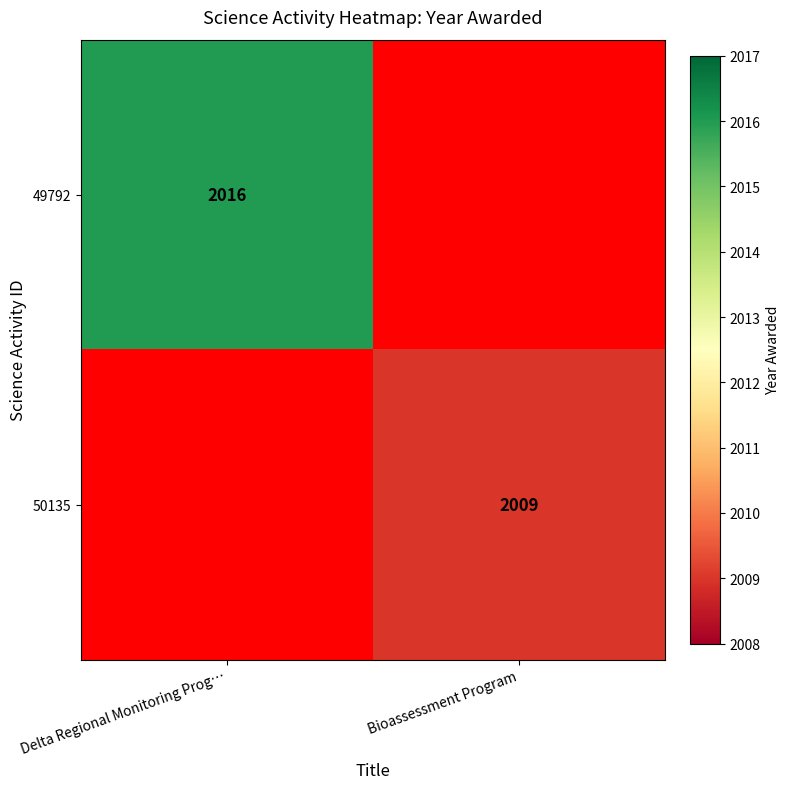

True or false: 50135 has a value of 2009 at Bioassessment Program.

True